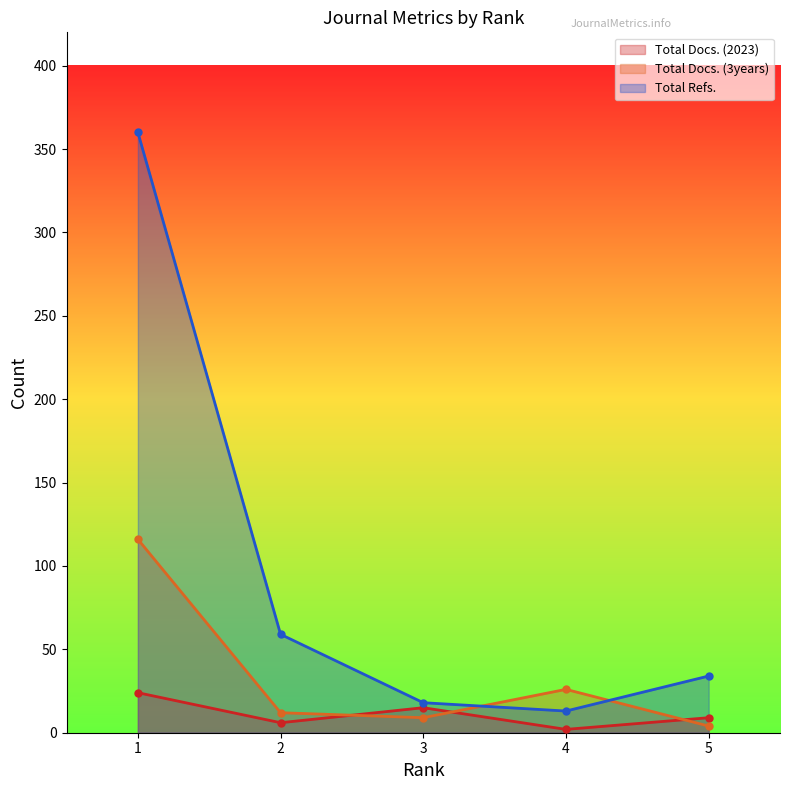

What is the sum of all Total Docs. (3years) values?

167